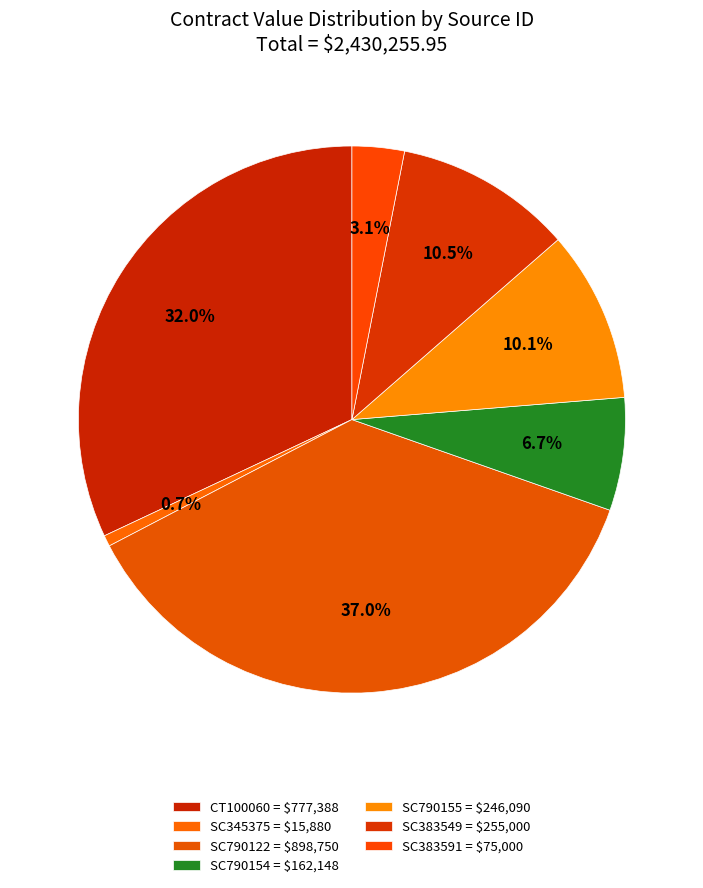

What percentage is the SC383549 slice, to the nearest percent?

10%